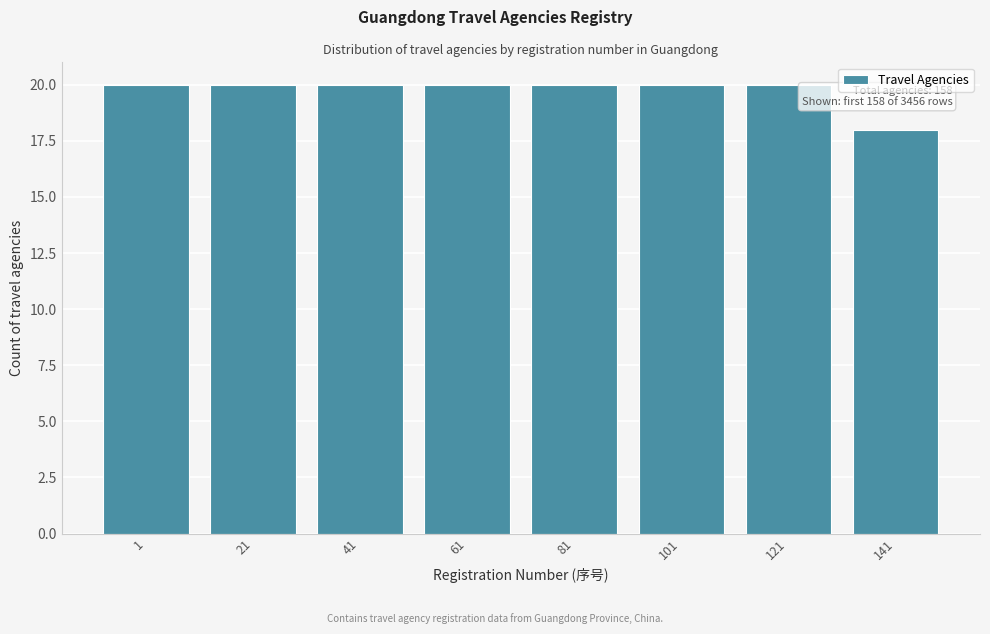

Reading left to right, extract all data points from this chart.

20	20	20	20	20	20	20	18